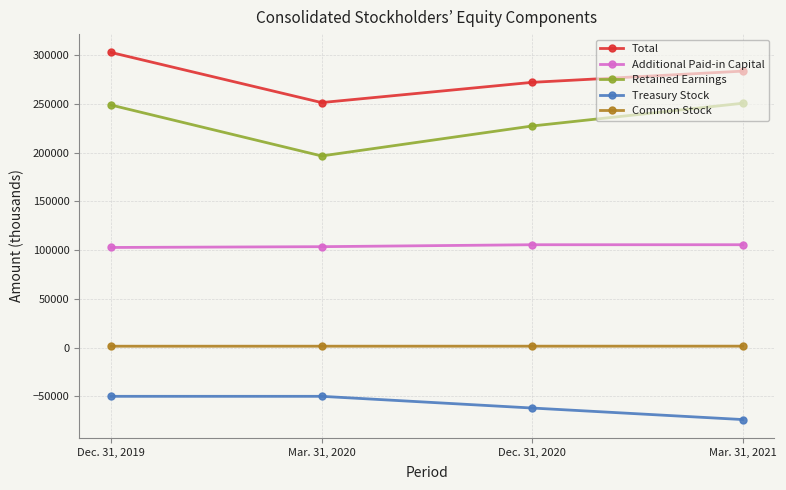

What is the difference between the Additional Paid-in Capital values at Dec. 31, 2019 and Dec. 31, 2020?

2805